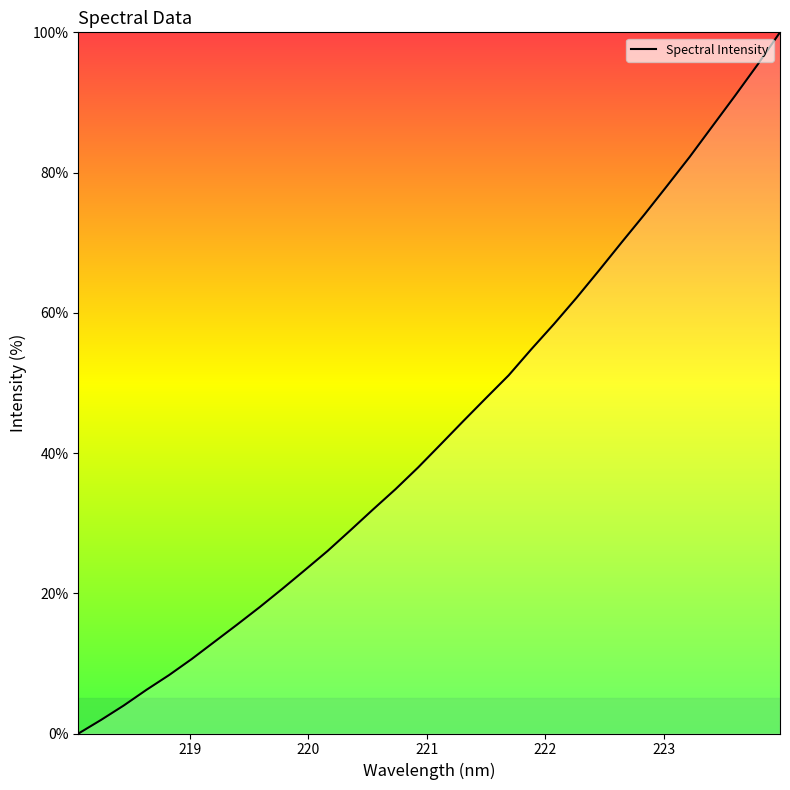

What is the greatest value displayed?

100.0